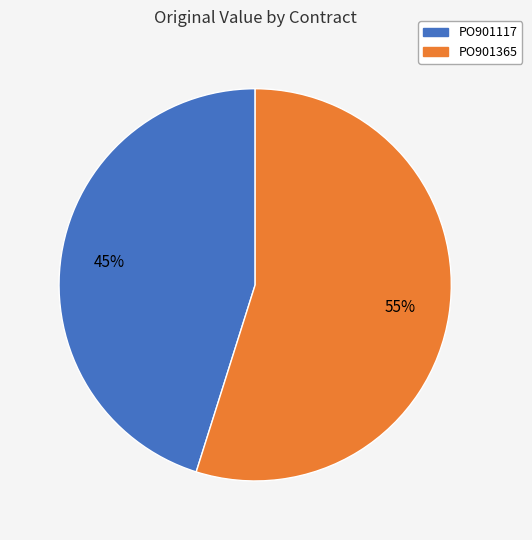

What is the ratio of the value at PO901365 to the value at PO901117?

1.2